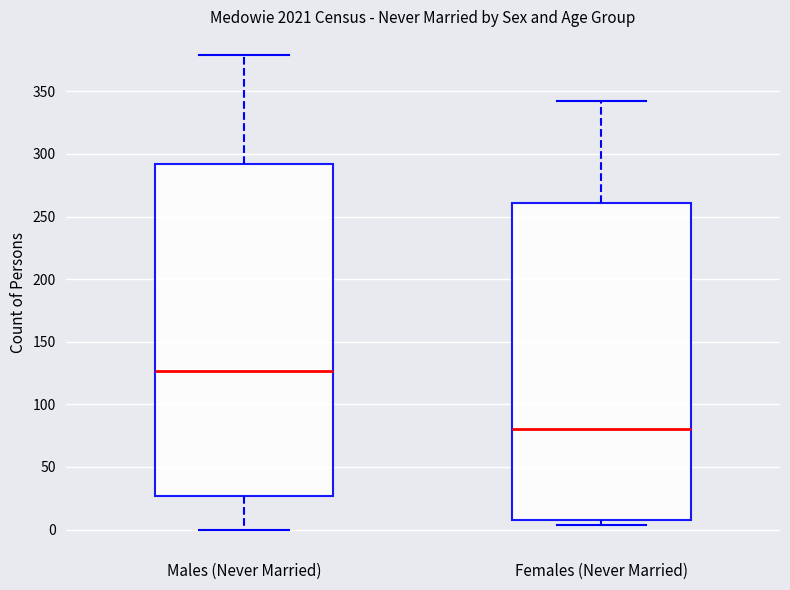

Reading left to right, transcribe this box plot: for each box, give where its median line is, the range the box spans, and where its two whiskers end, as read against the y-axis. The values are not printed on the chart, so give them approximately, as read against the axis.

Males (Never Married): median 125, box 25 to 290, whiskers 0 to 380
Females (Never Married): median 80, box 10 to 260, whiskers 5 to 340